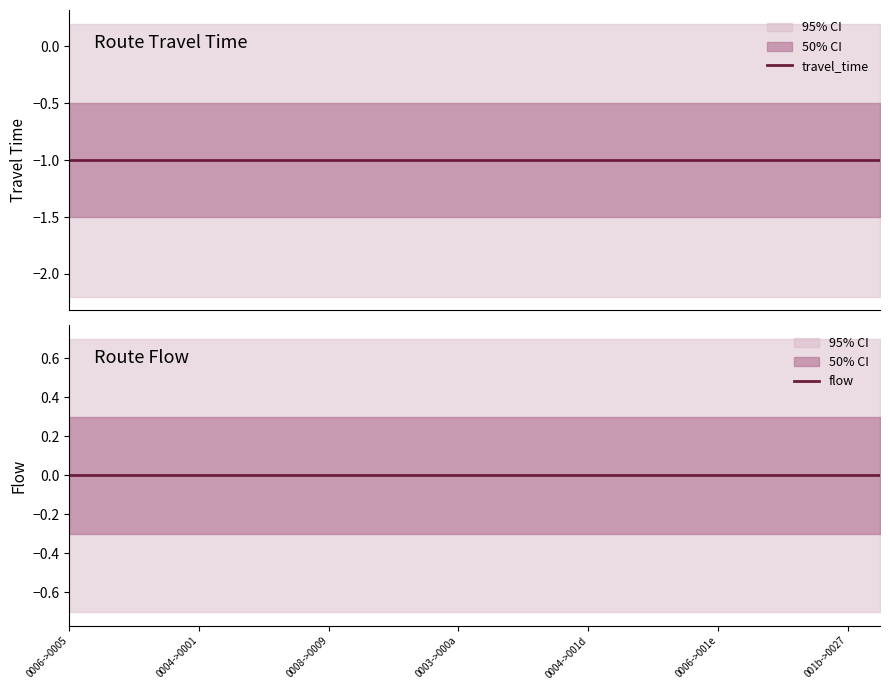

At which label is flow closest to 0?

0006->0005